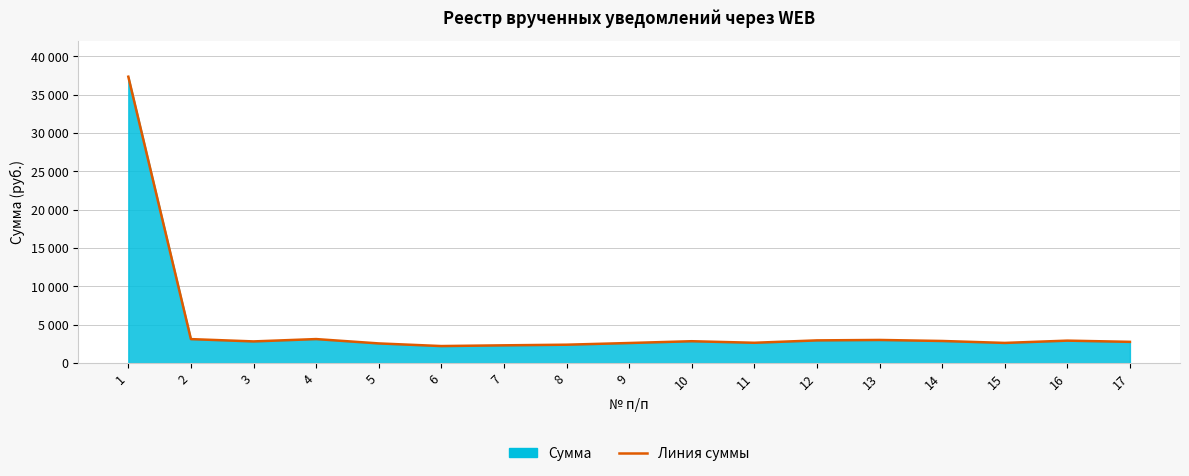

Does the chart display data point markers on the line(s)?

No